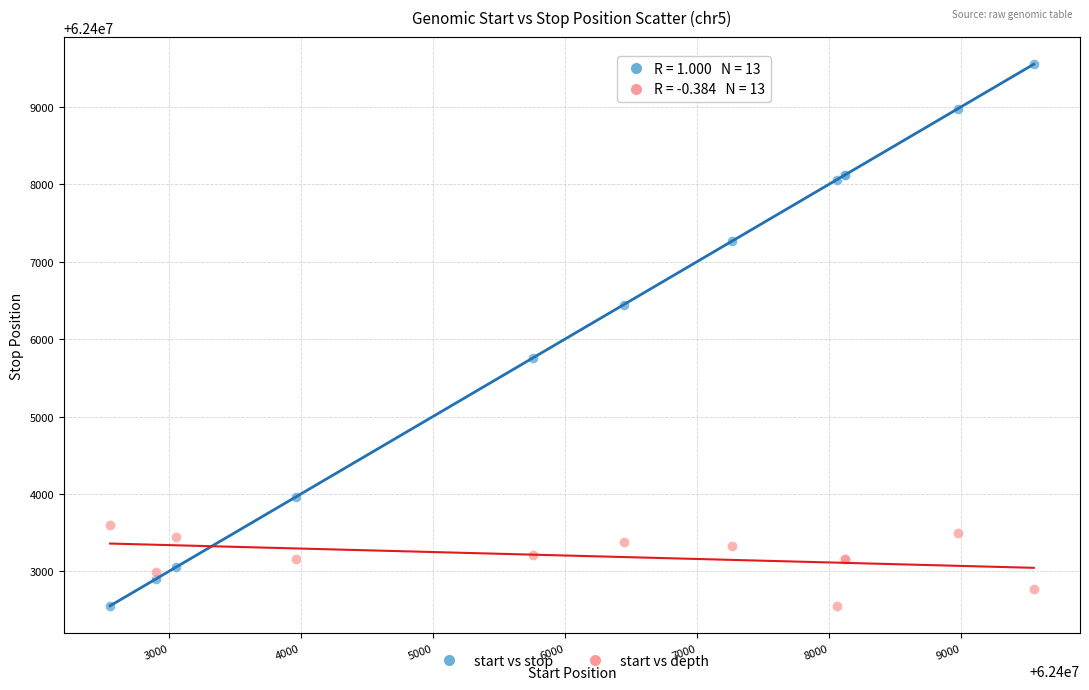

Which series has the largest Y range (max minus min)?

start vs stop